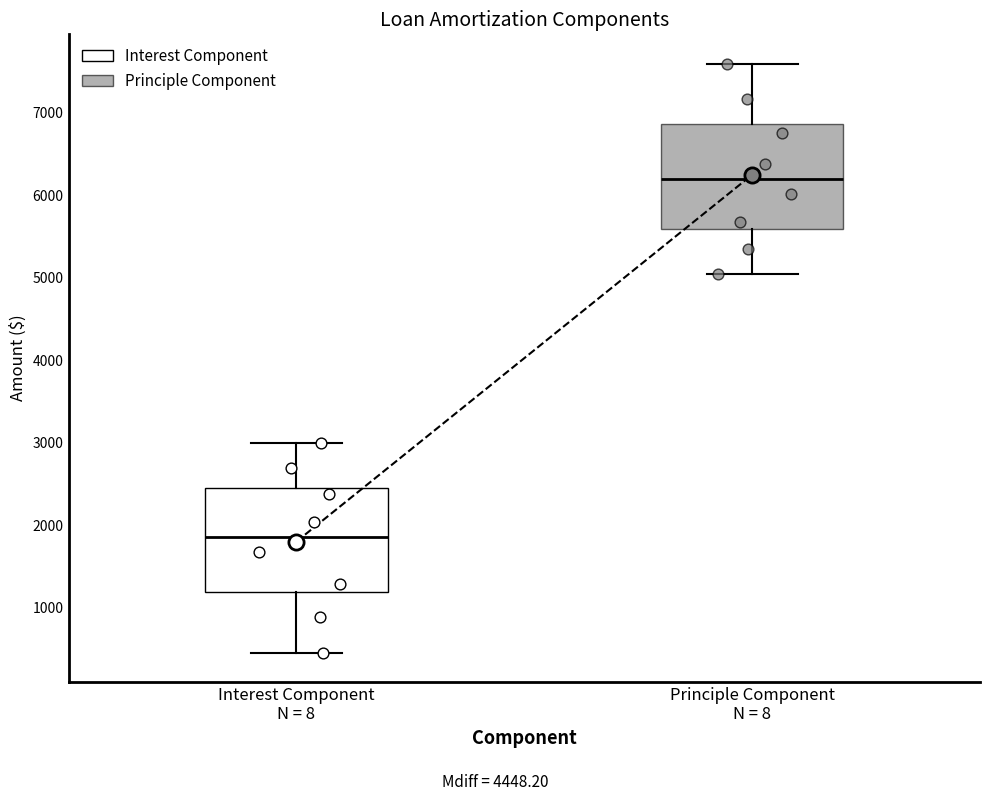

Reading left to right, read every box against the y-axis: the position of its median line, the range the box covers, and the ends of its whiskers. The values are not printed on the chart, so give them approximately, as read against the axis.

Interest Component N = 8: median 1900, box 1200 to 2500, whiskers 500 to 3000
Principle Component N = 8: median 6200, box 5600 to 6900, whiskers 5100 to 7600